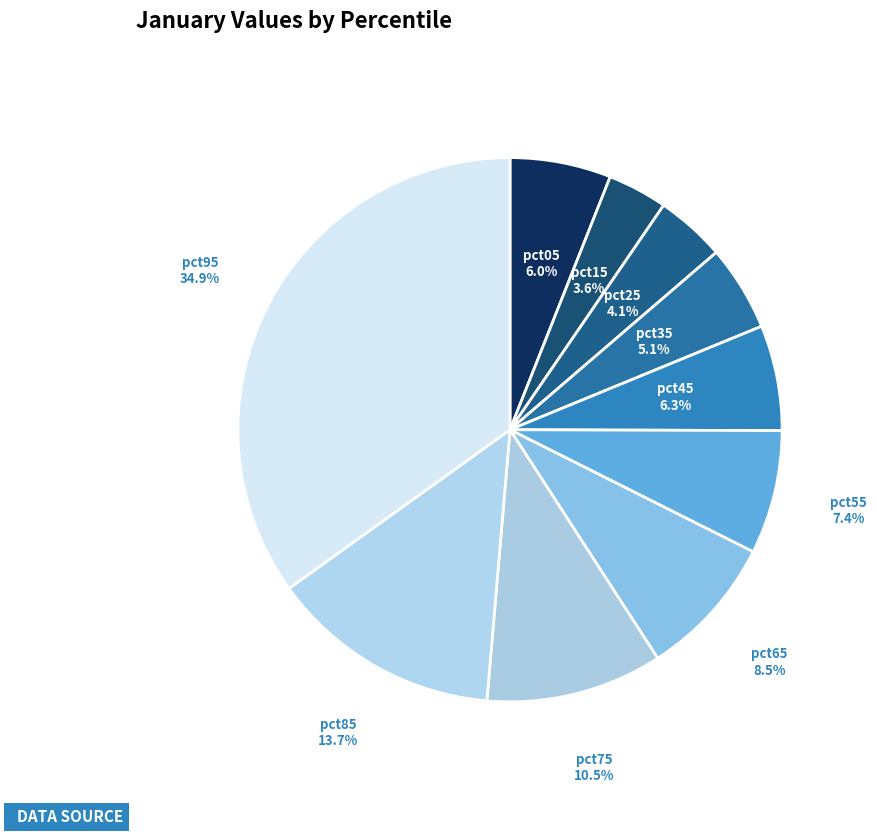

Is there a majority slice in this chart?

No